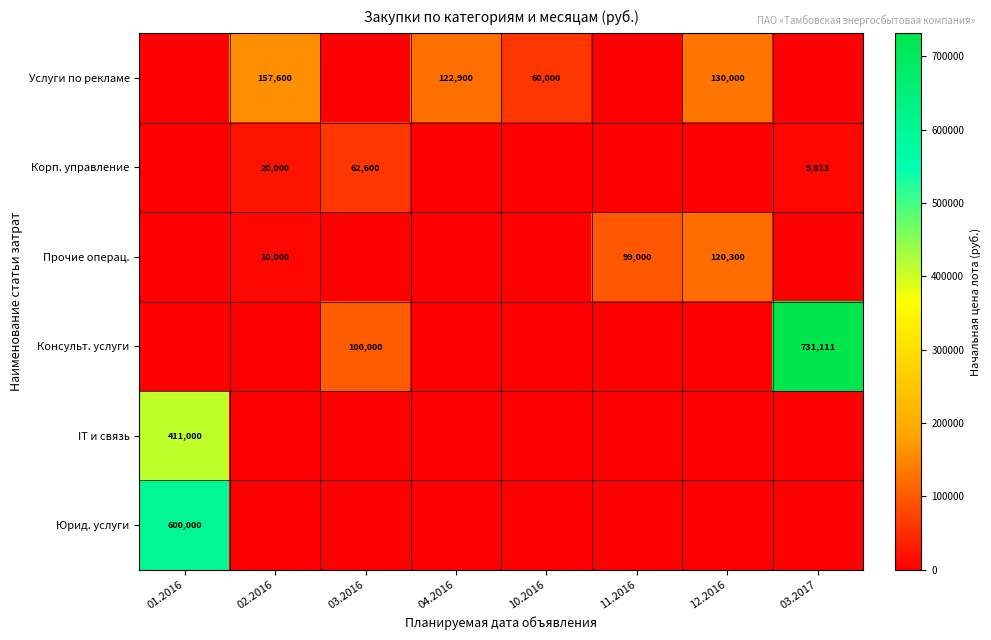

The IT и связь series shows -219349 at 12.2016. True or false?

False